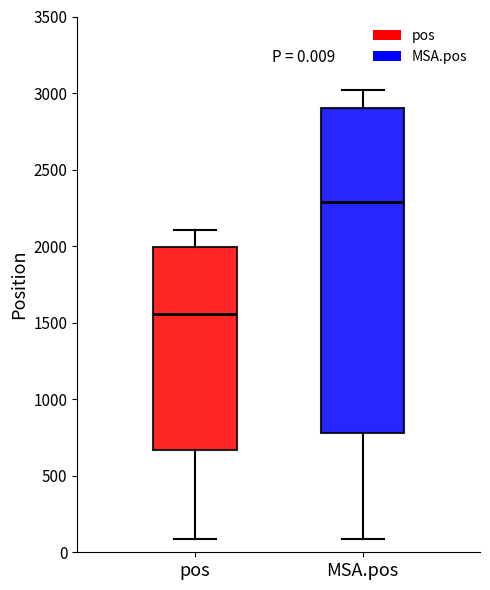

Which box has the highest median line?

MSA.pos